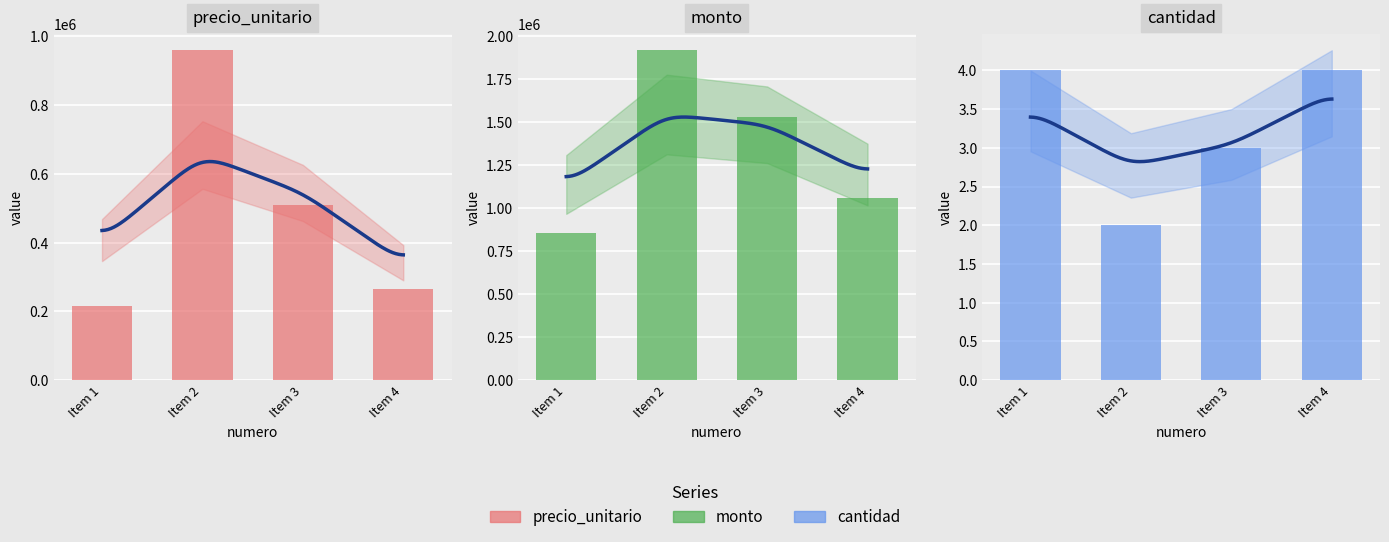

What is the difference between the second highest and minimum values in the precio_unitario series?

295500